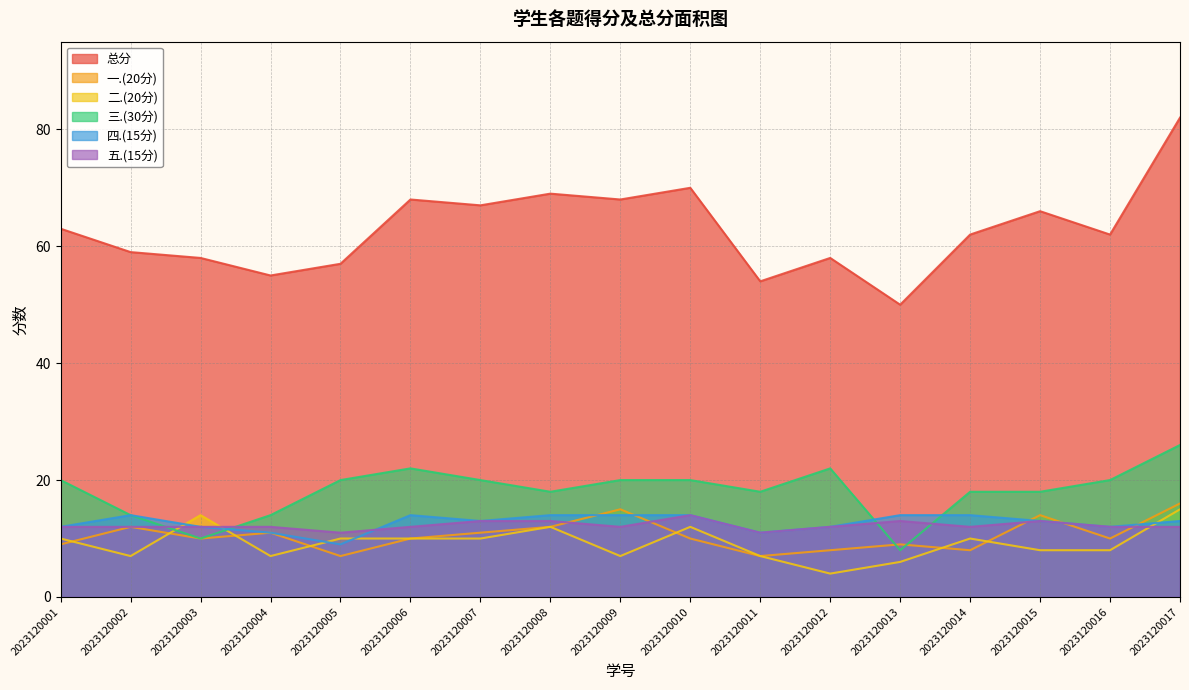

Reading left to right, list all the values displayed in this chart.

总分: 63	59	58	55	57	68	67	69	68	70	54	58	50	62	66	62	82
一.(20分): 9	12	10	11	7	10	11	12	15	10	7	8	9	8	14	10	16
二.(20分): 10	7	14	7	10	10	10	12	7	12	7	4	6	10	8	8	15
三.(30分): 20	14	10	14	20	22	20	18	20	20	18	22	8	18	18	20	26
四.(15分): 12	14	12	11	9	14	13	14	14	14	11	12	14	14	13	12	13
五.(15分): 12	12	12	12	11	12	13	13	12	14	11	12	13	12	13	12	12